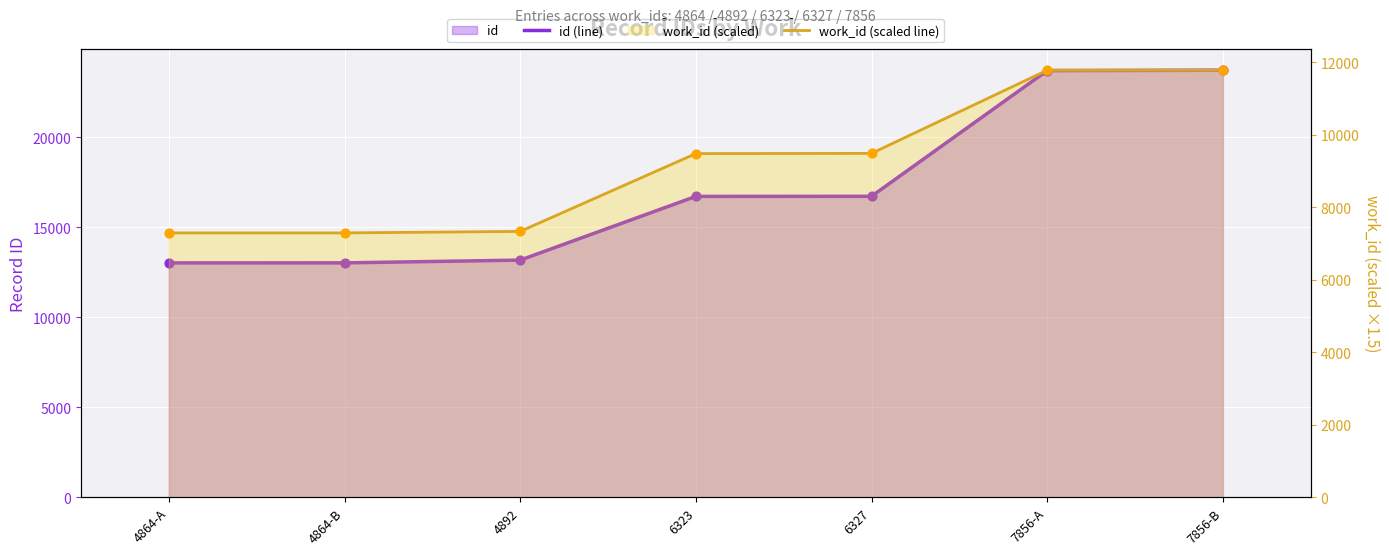

Which series has the largest Y range (max minus min)?

id (line)